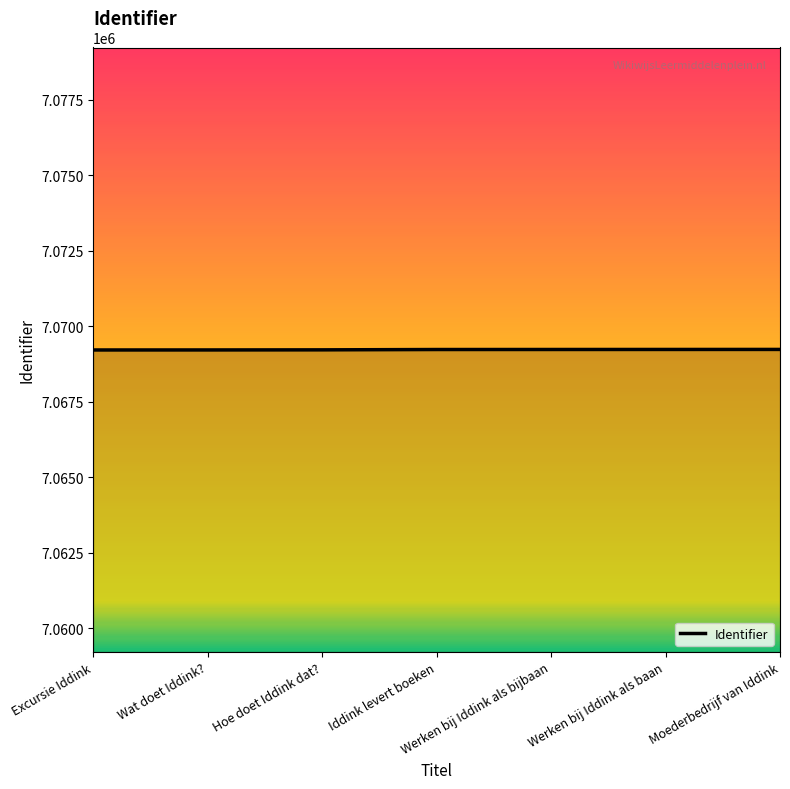

What is the ratio of the value at Iddink levert boeken to the value at Moederbedrijf van Iddink?

1.0